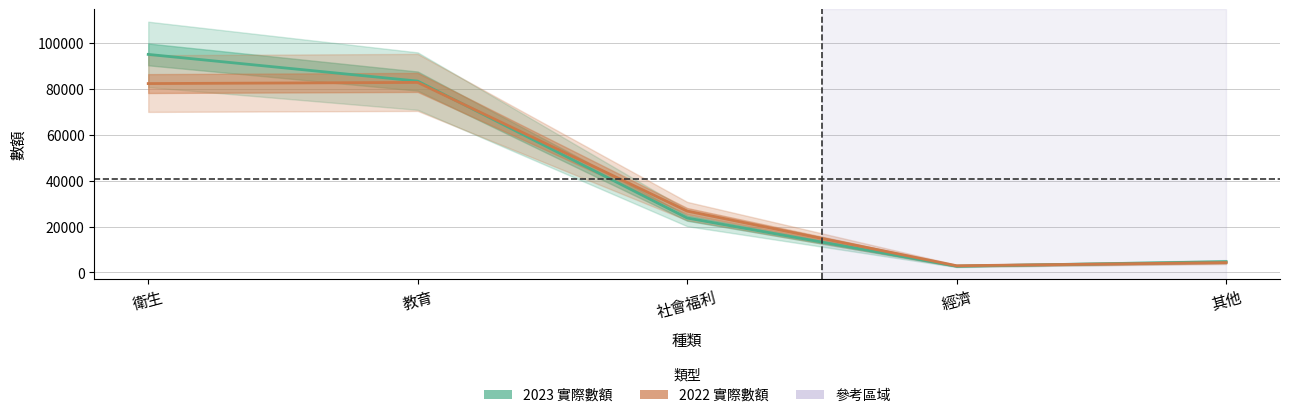

True or false: 2022 實際數額 has more than 2 points higher than both neighbors.

False